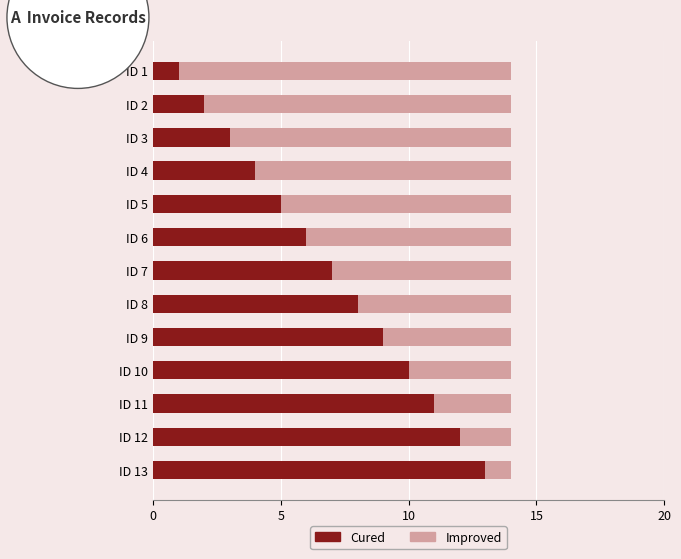

The value of Cured at ID 5 is 5. True or false?

True